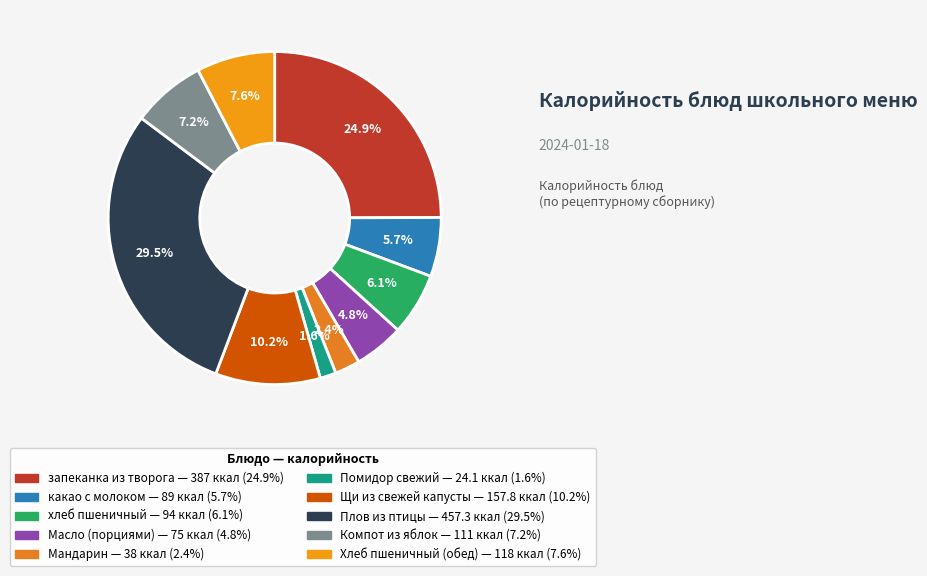

The Мандарин slice represents 2% of the pie. True or false?

True